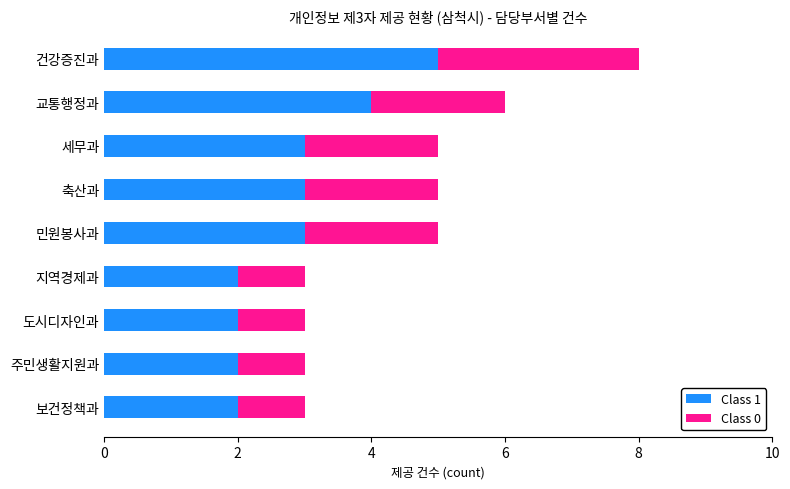

True or false: Class 1 has a value of 1 at 도시디자인과.

False